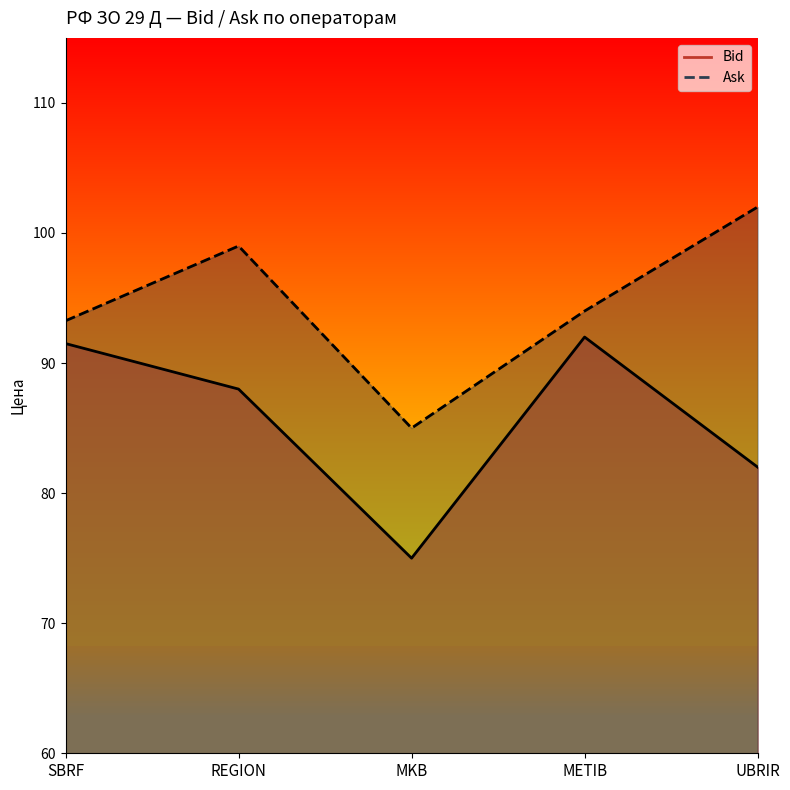

Count the number of data series in this chart.

2